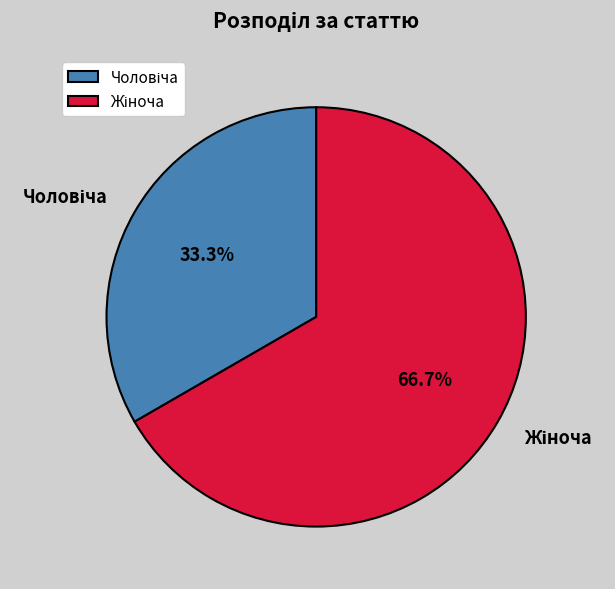

Does any single category account for the majority?

Yes